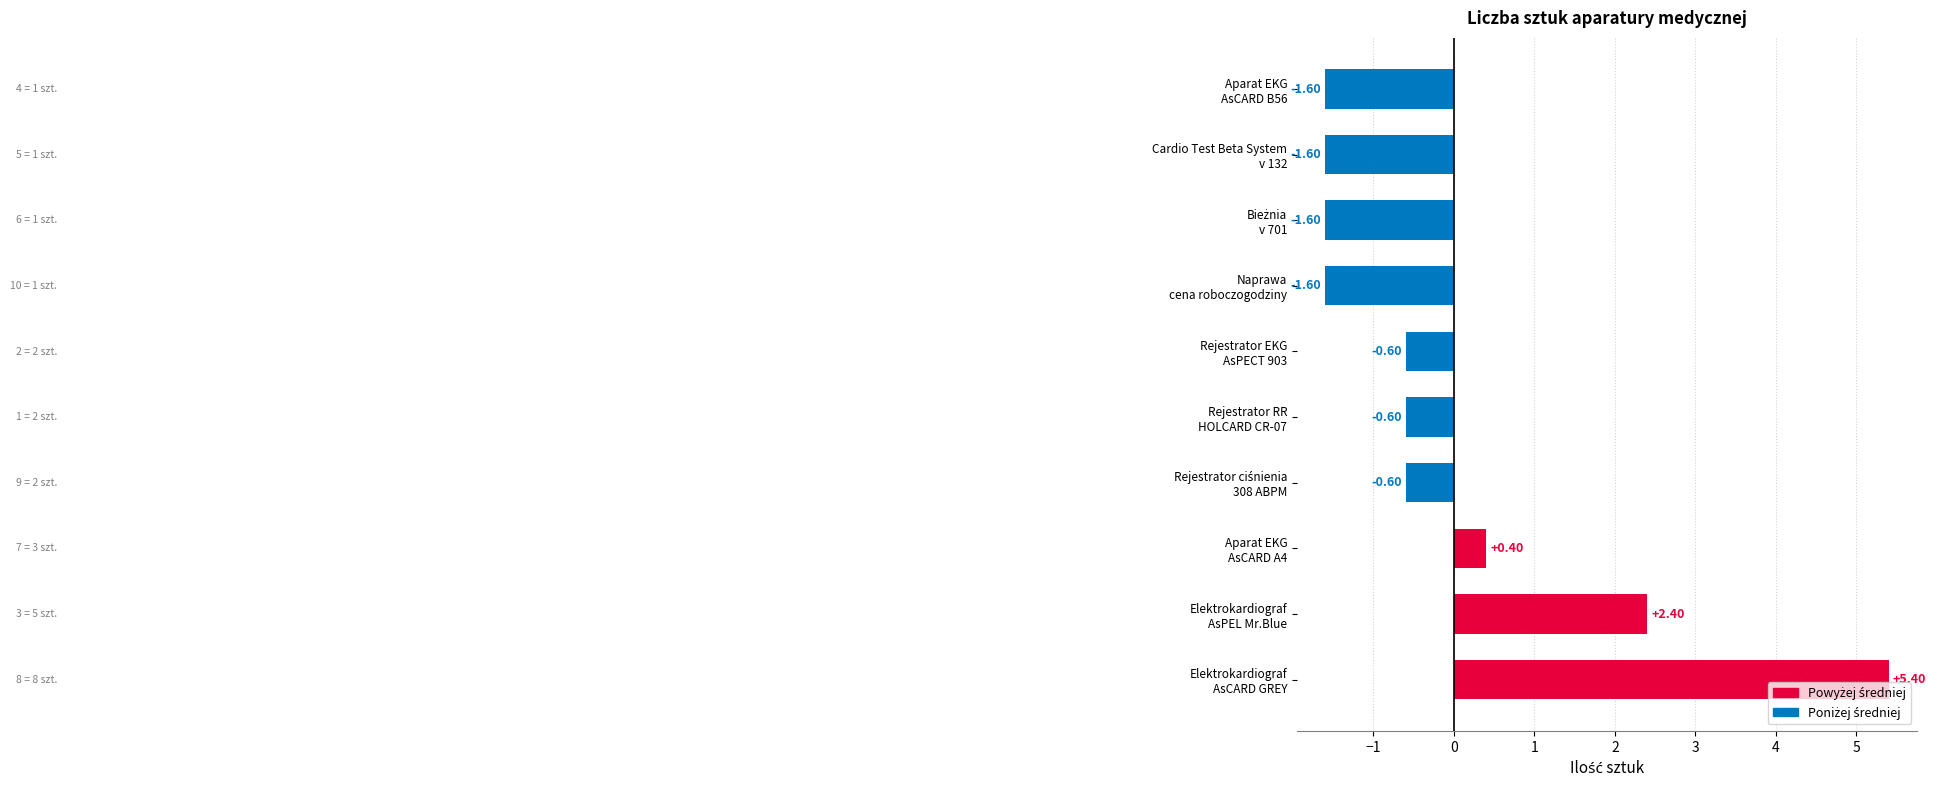

How many data points are less than 0?

7